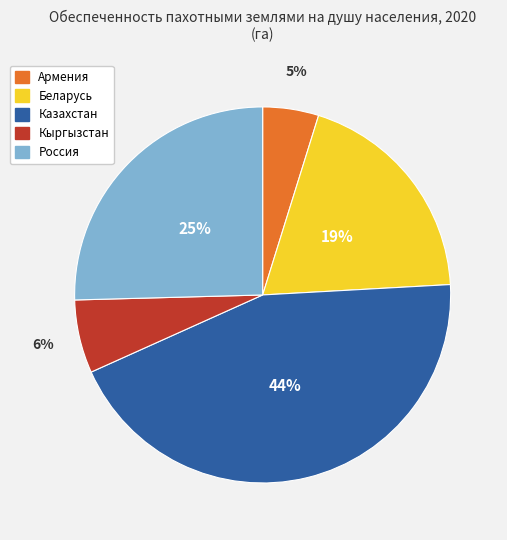

Rank the categories by value from lowest to highest.

Армения, Кыргызстан, Беларусь, Россия, Казахстан